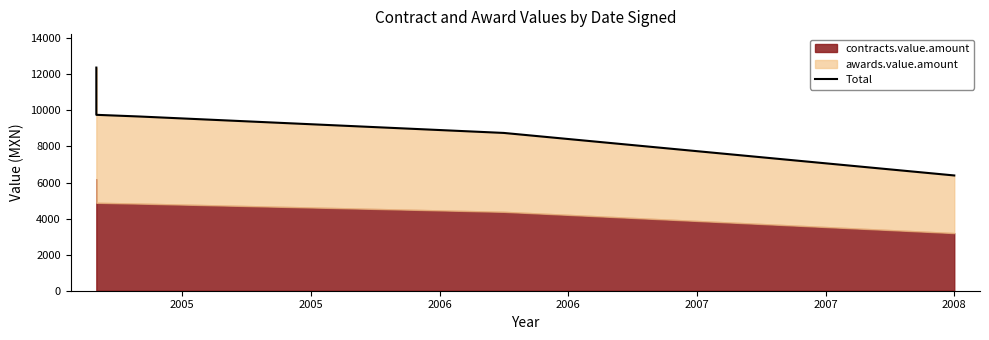

What is the value of the 3rd point from the left?

9752.4